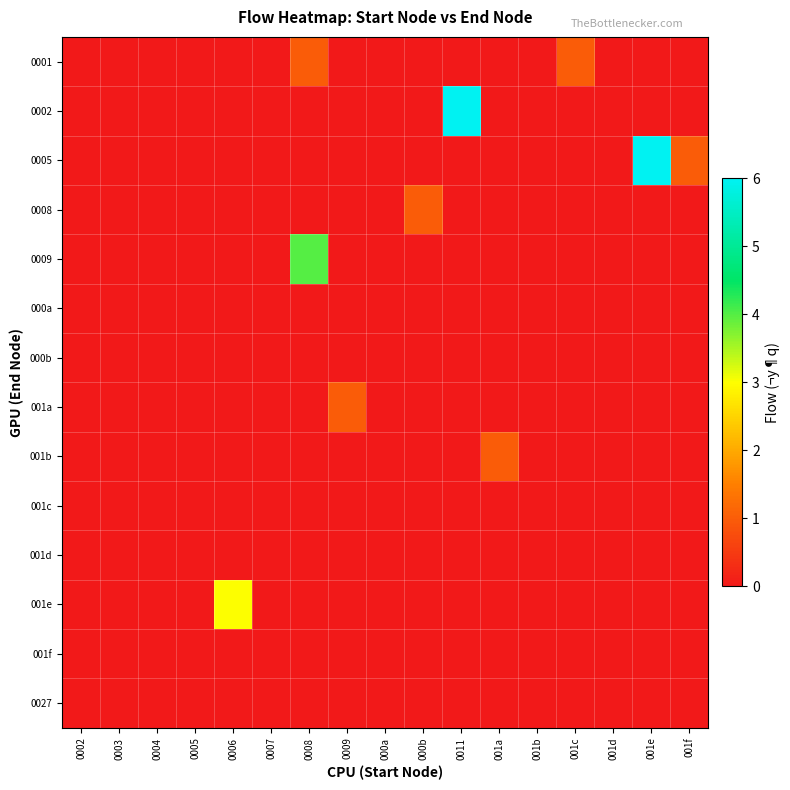

Which series has the largest range (max minus min)?

row_1